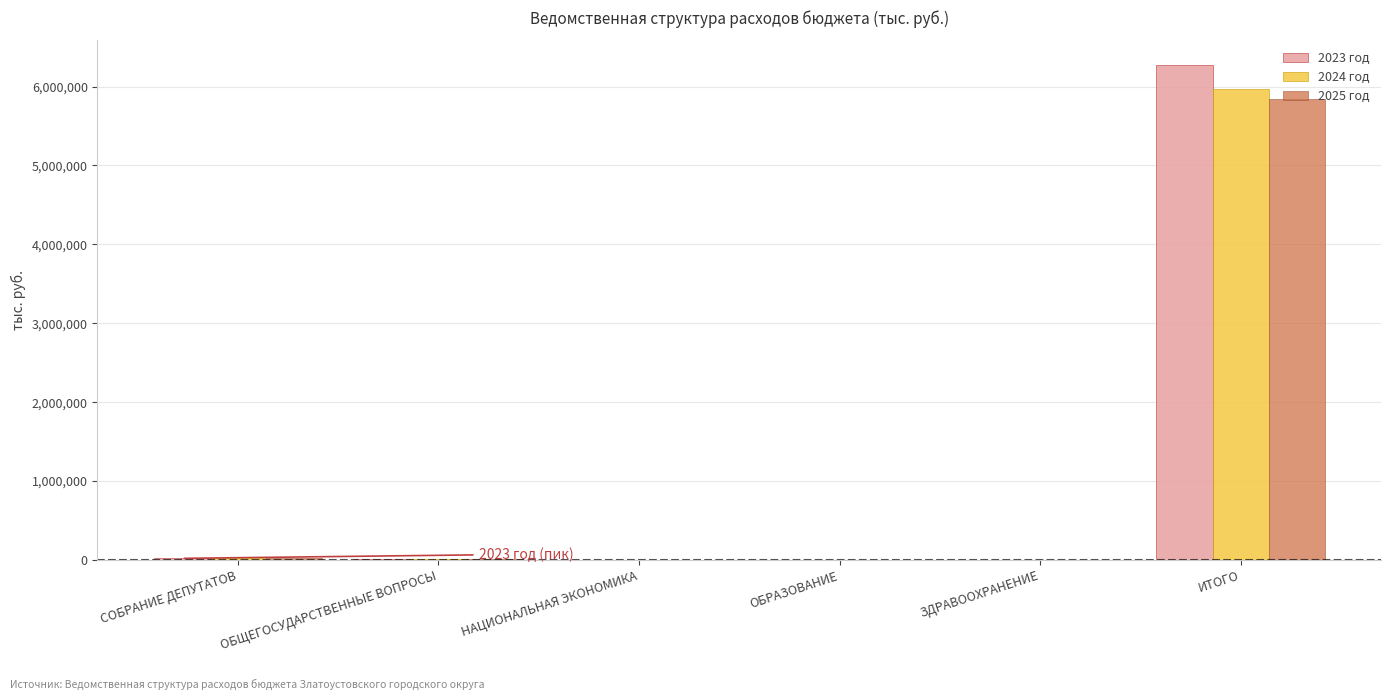

The 2025 год series shows 8347711.4 at ИТОГО. True or false?

False